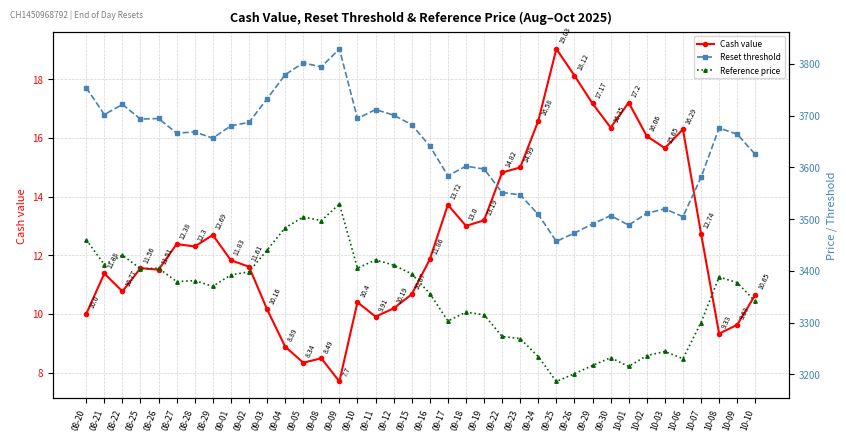

Count the number of categories in the chart.

38